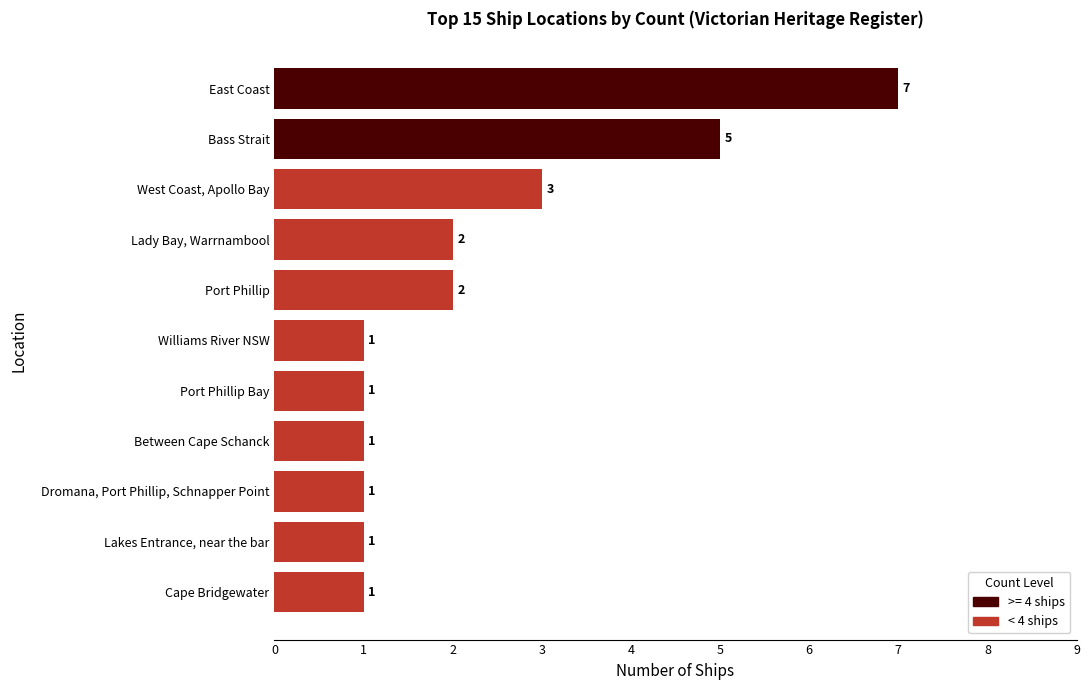

Is it true that the value at West Coast, Apollo Bay is 3?

True